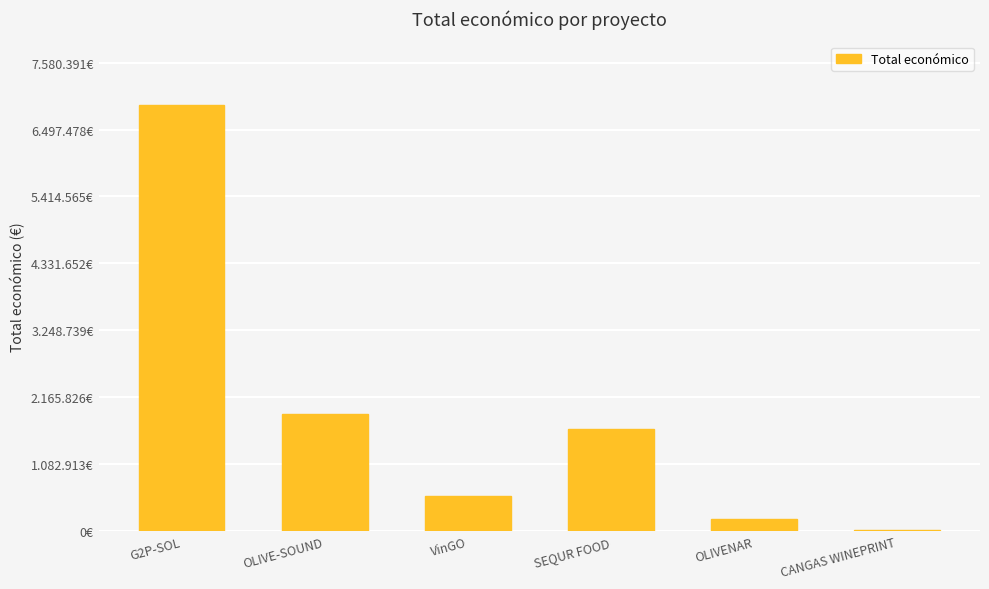

Which has a higher value, OLIVENAR or VinGO?

VinGO